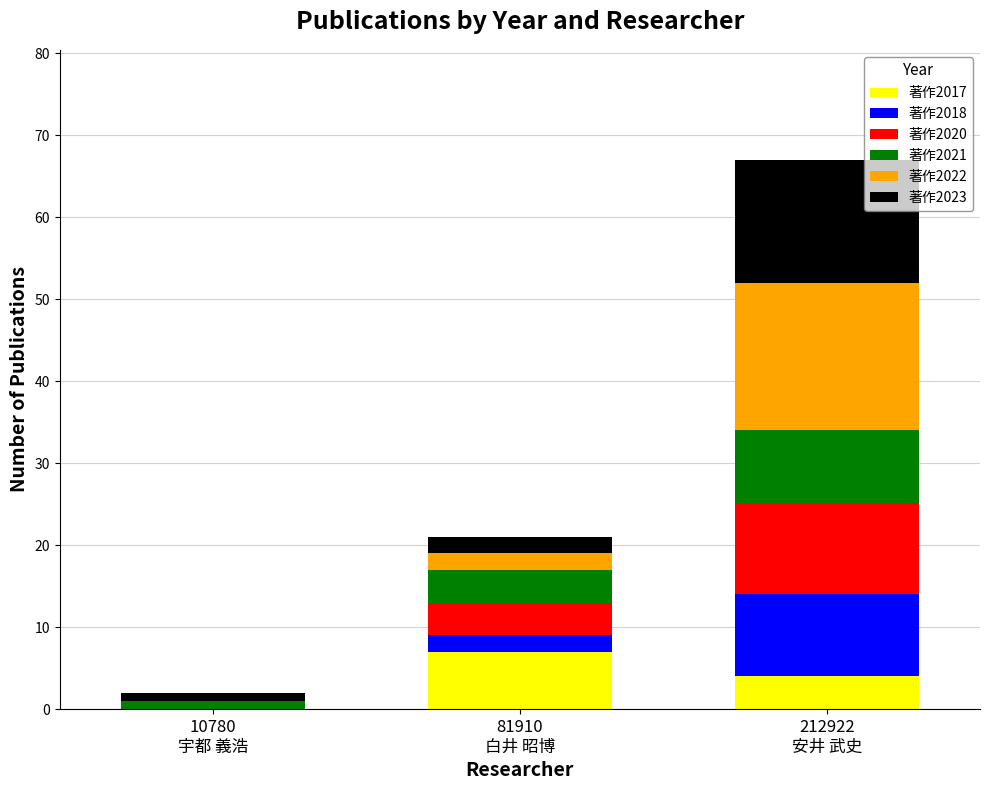

What are all the series names shown in the legend?

著作2017, 著作2018, 著作2020, 著作2021, 著作2022, 著作2023